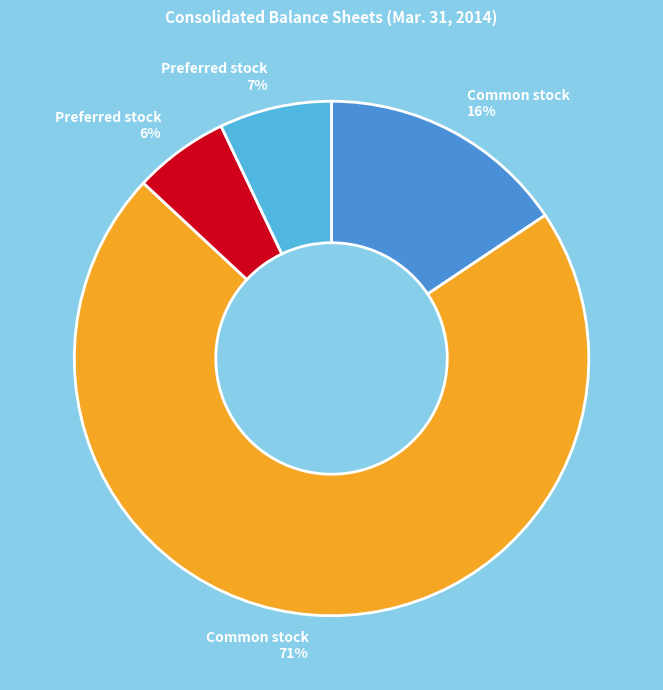

To the nearest percent, what is the difference between the largest and smallest slice percentages?

65%